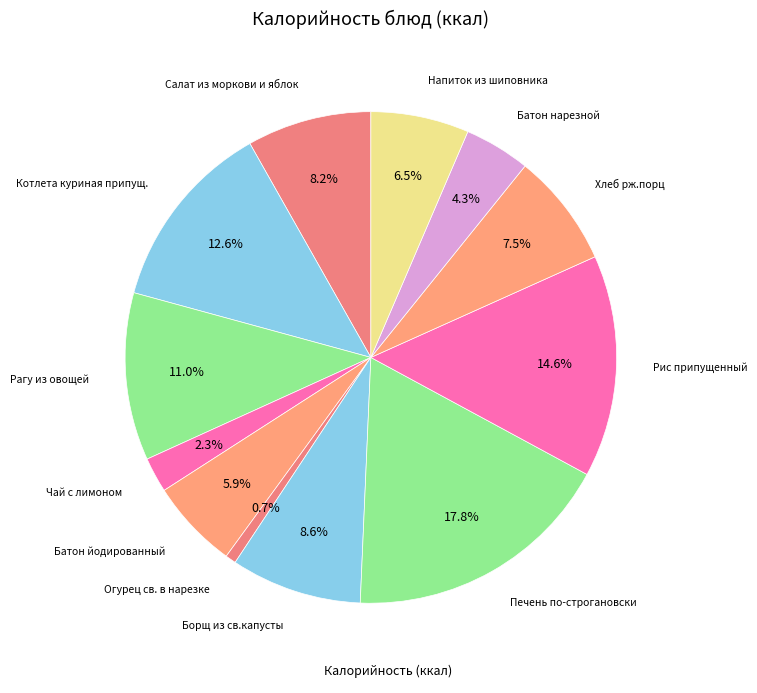

Count the number of slices in the pie.

12